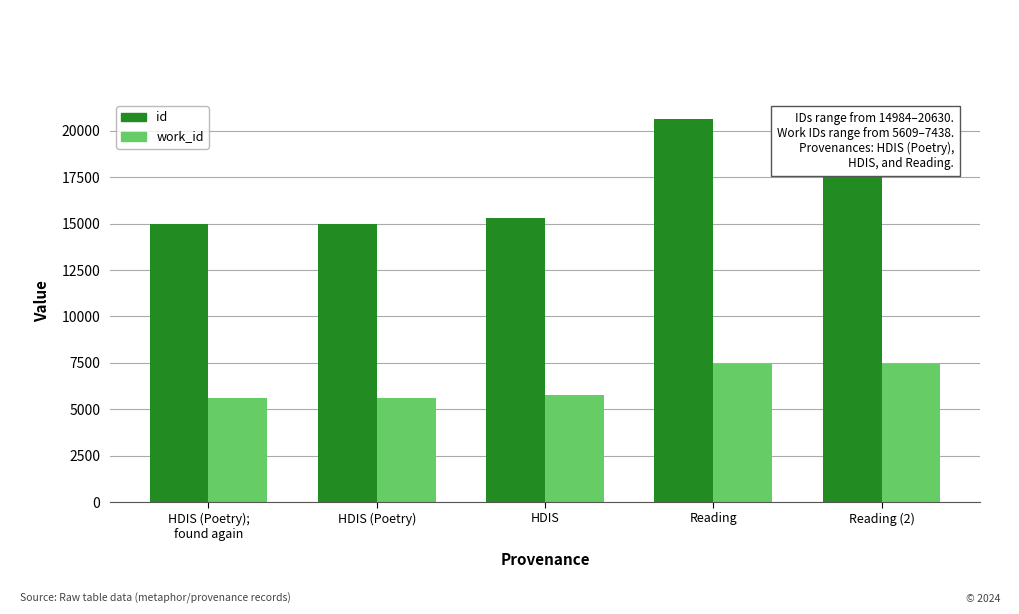

Rank the series at HDIS (Poetry) from lowest to highest value.

work_id, id